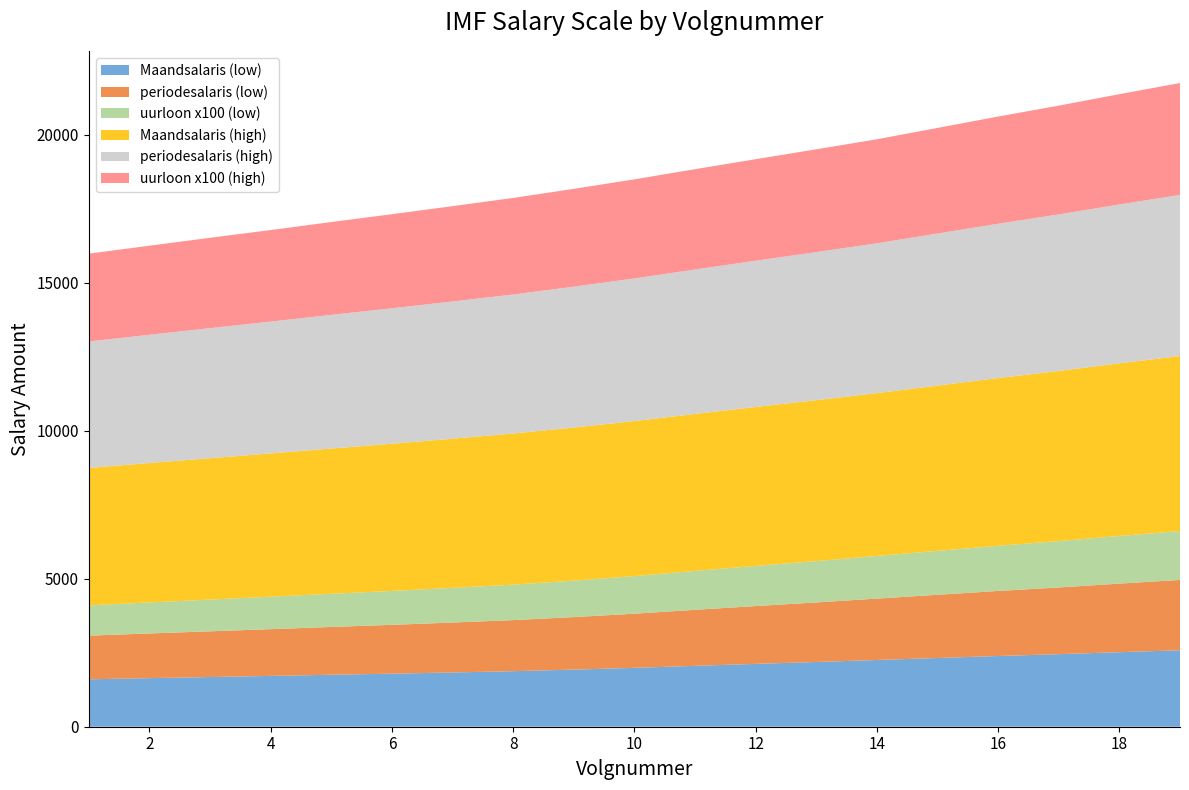

Reading right to left, extract all data points from this chart.

Maandsalaris: 2584.0	2519.1	2451.4	2390.1	2322.4	2255.7	2187.2	2124.0	2057.3	1989.6	1930.1	1876.9	1833.6	1793.0	1756.0	1717.2	1679.4	1641.5	1602.7
periodesalaris: 2377.4	2318.4	2255.0	2198.9	2137.0	2075.0	2013.1	1954.1	1893.6	1830.2	1775.5	1726.6	1687.7	1650.2	1615.7	1579.7	1545.1	1510.6	1474.6
uurloon: 16.5	16.1	15.7	15.3	14.8	14.4	14.0	13.6	13.2	12.7	12.3	12.0	11.7	11.5	11.2	11.0	10.7	10.5	10.2
Maandsalaris_2: 5916.9	5834.3	5750.8	5668.2	5585.6	5502.9	5437.6	5371.5	5305.4	5239.3	5173.2	5107.0	5040.9	4974.8	4908.7	4842.6	4777.3	4711.2	4645.1
periodesalaris_2: 5444.6	5368.3	5292.0	5215.7	5139.4	5063.0	5004.0	4942.1	4881.6	4821.1	4760.6	4698.7	4638.2	4577.8	4517.3	4455.4	4396.3	4334.4	4273.9
uurloon_2: 37.8	37.3	36.8	36.2	35.7	35.2	34.8	34.3	33.9	33.5	33.1	32.6	32.2	31.8	31.4	30.9	30.5	30.1	29.7